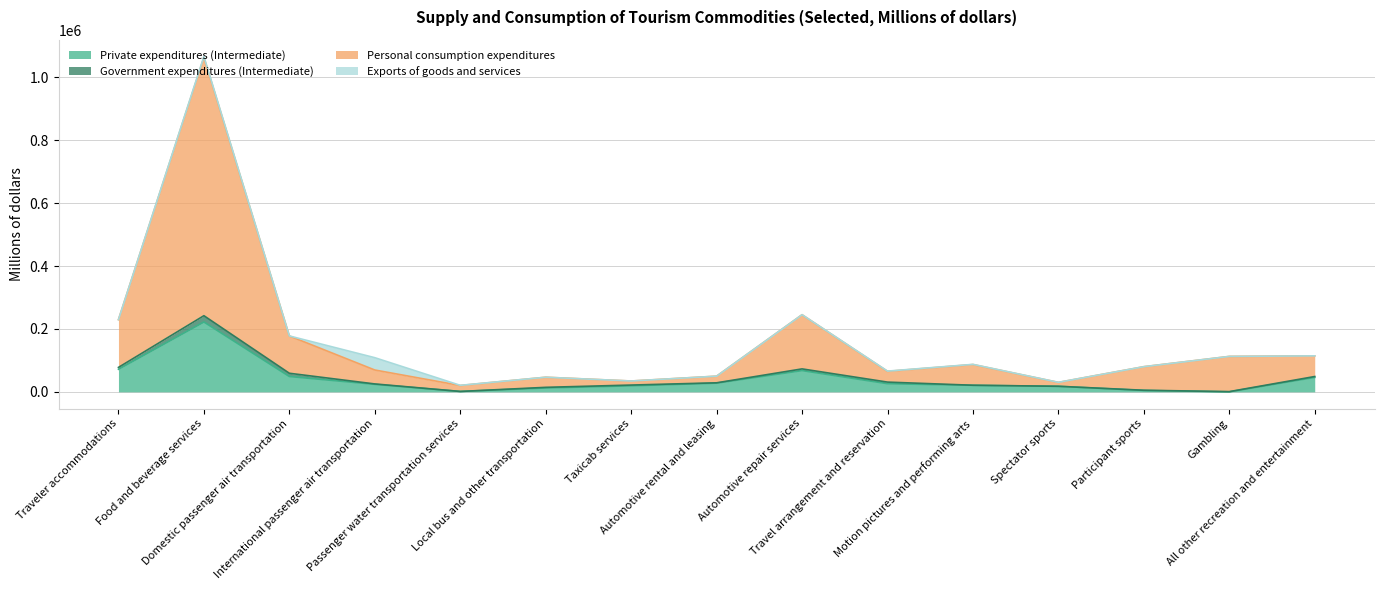

How many interior local valleys does the Personal consumption expenditures series have?

4